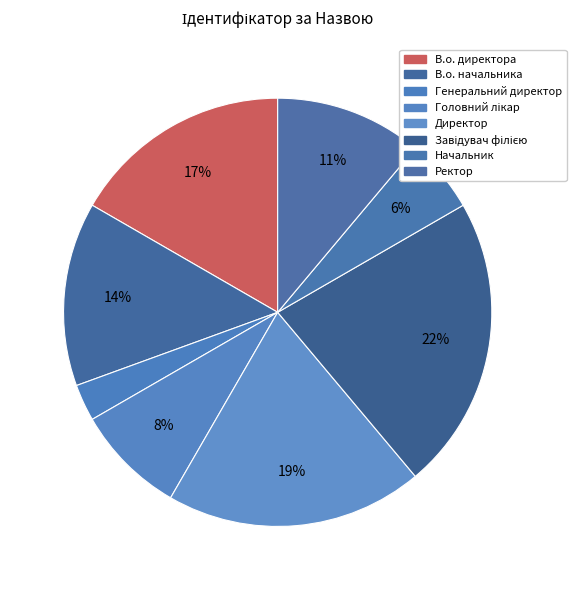

To the nearest percent, what percentage of the pie is Директор?

19%